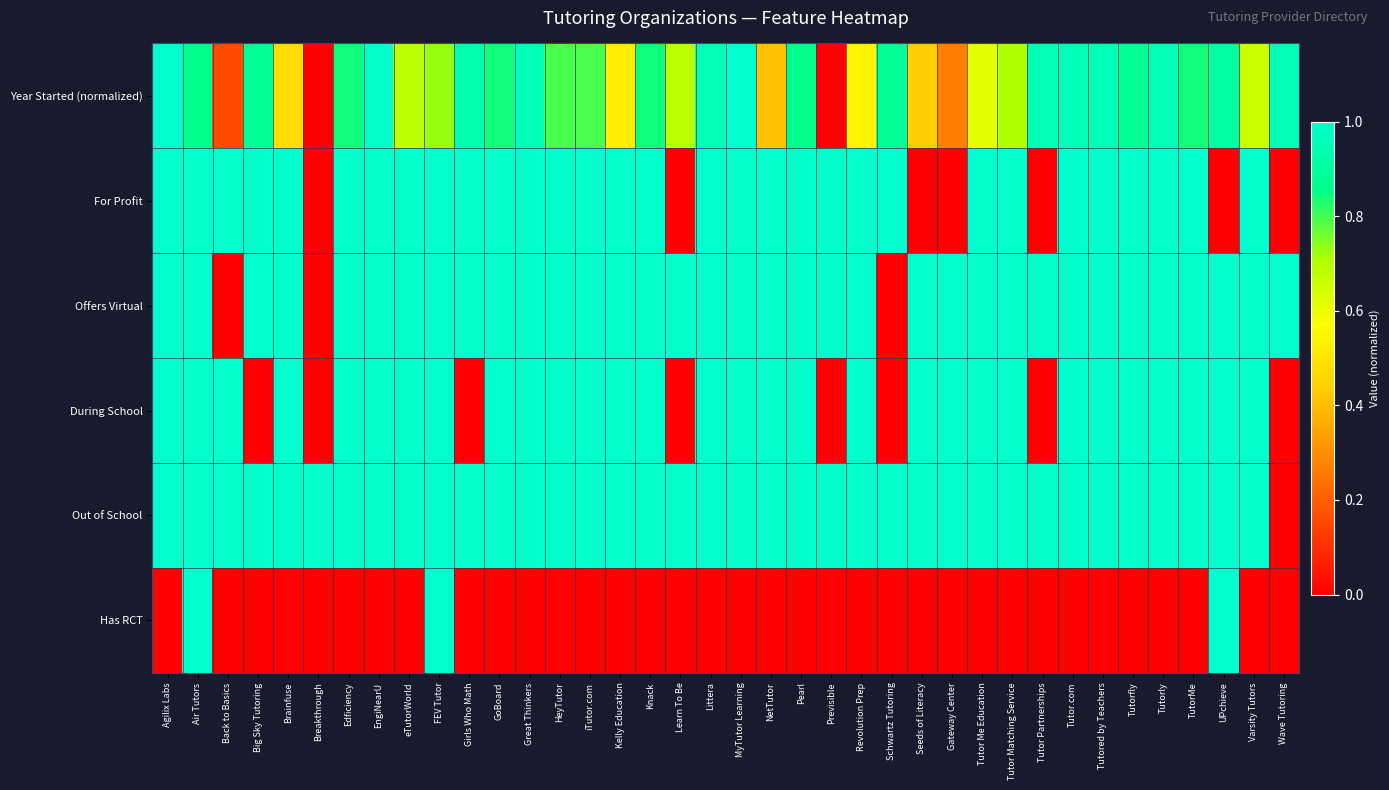

List the series in order of their peak value, highest first.

Year Started (normalized), For Profit, Offers Virtual, During School, Out of School, Has RCT